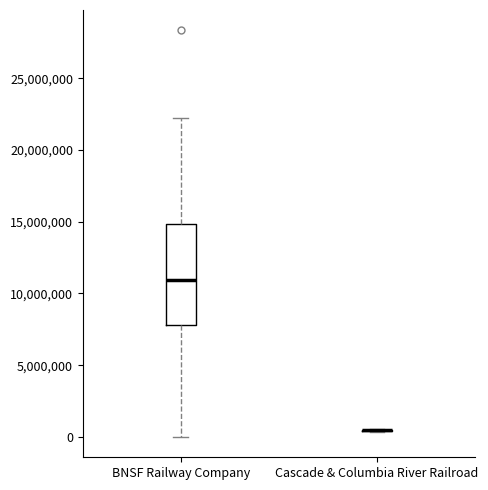

Which box is the tallest, from its lower edge to its upper edge?

BNSF Railway Company